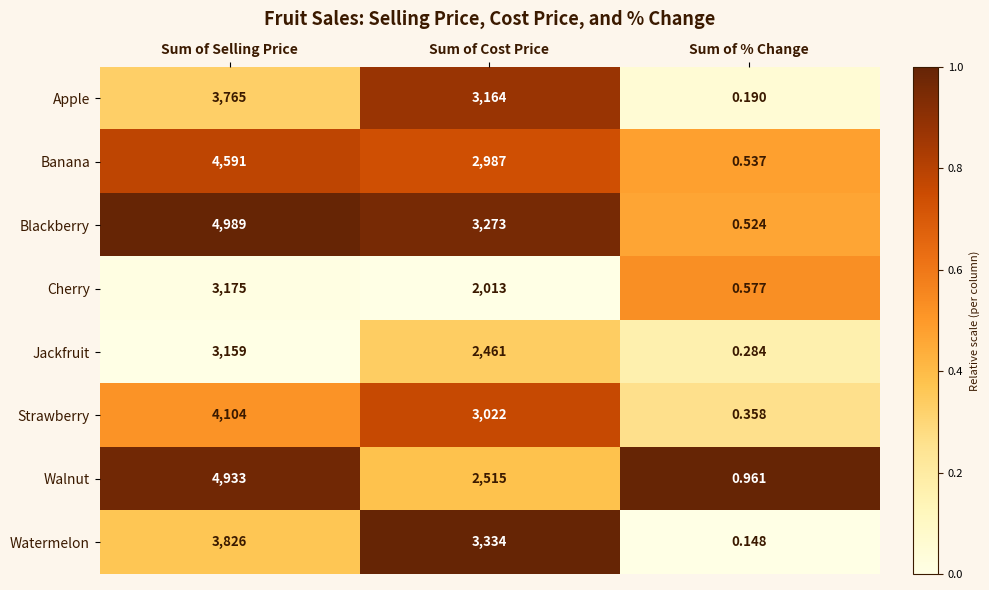

Is the value of Watermelon at Sum of Cost Price greater than the value of Banana at Sum of % Change?

Yes